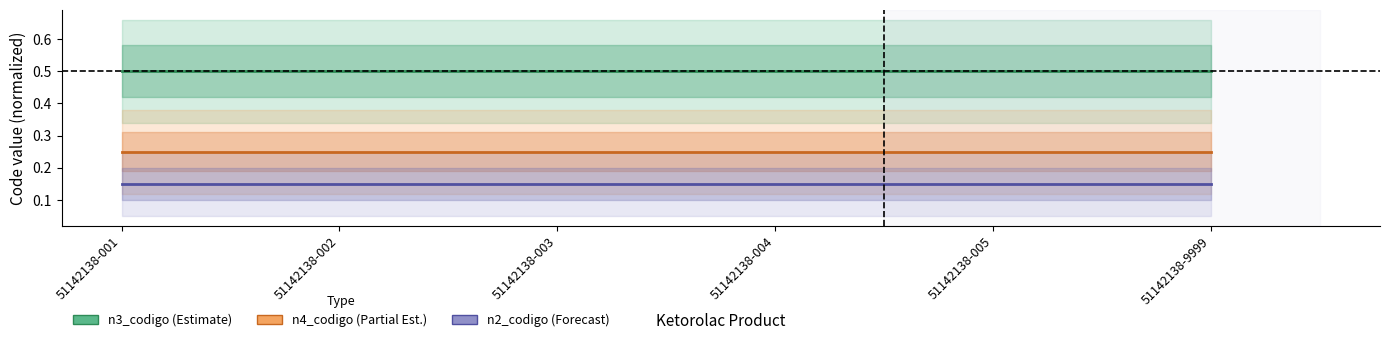

Is it true that n4_codigo (Partial Est.) equals 0.1 at 51142138-003?

False